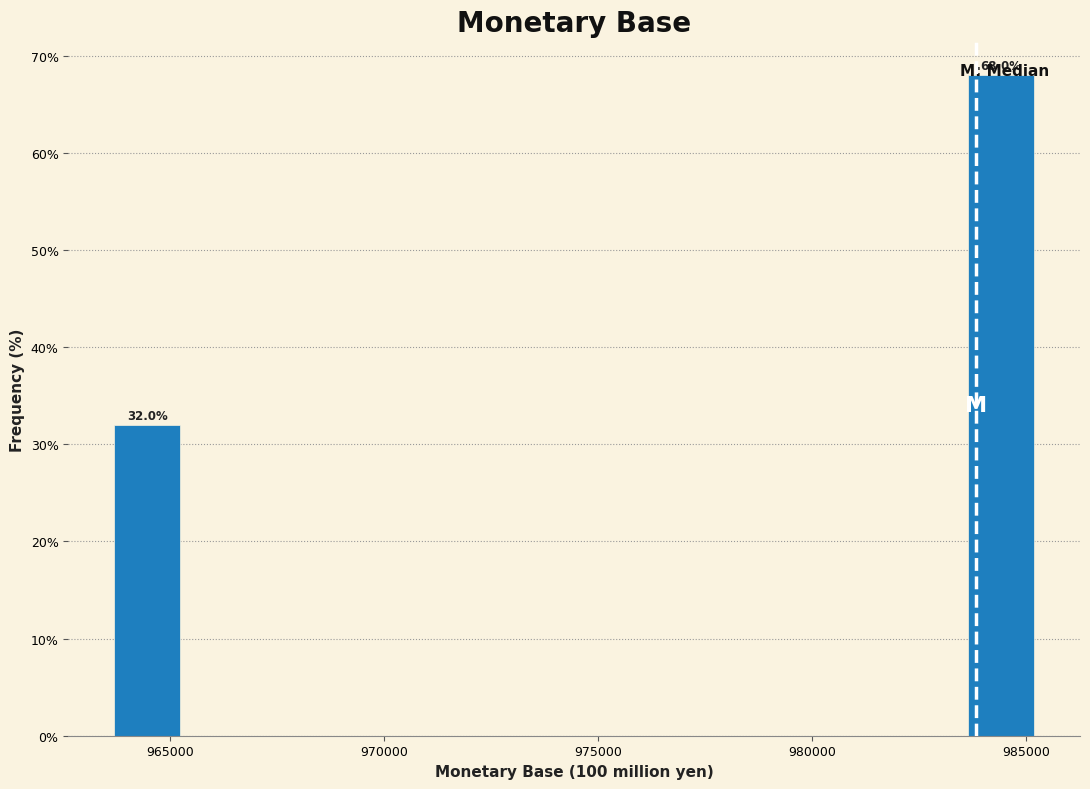

Around what value on the x-axis is the tallest bar? Give the approximate position of its centre, as read against the axis.

984500